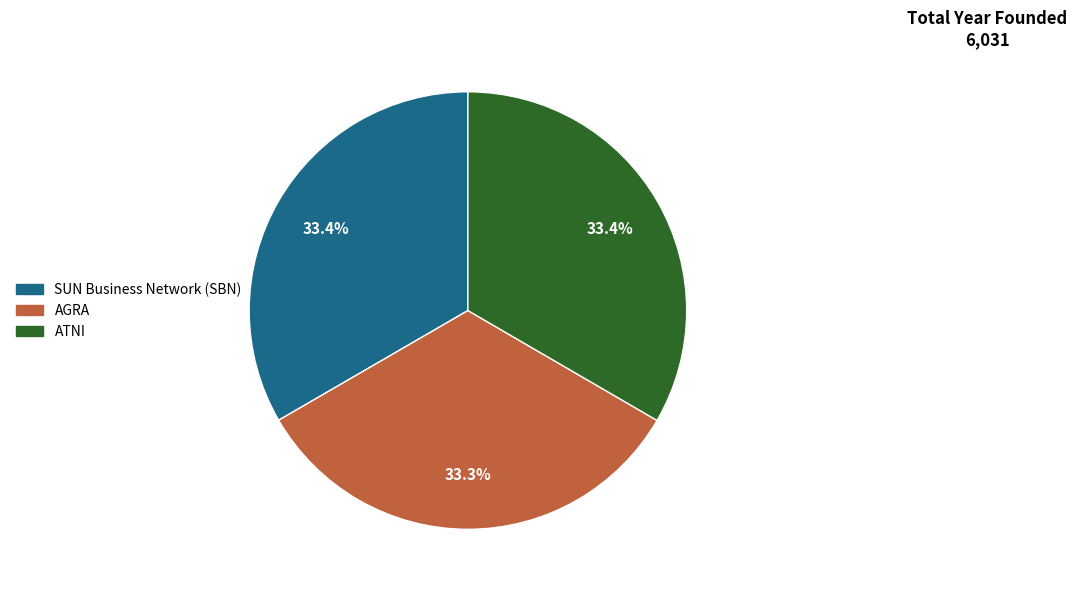

Is there a majority slice in this chart?

No